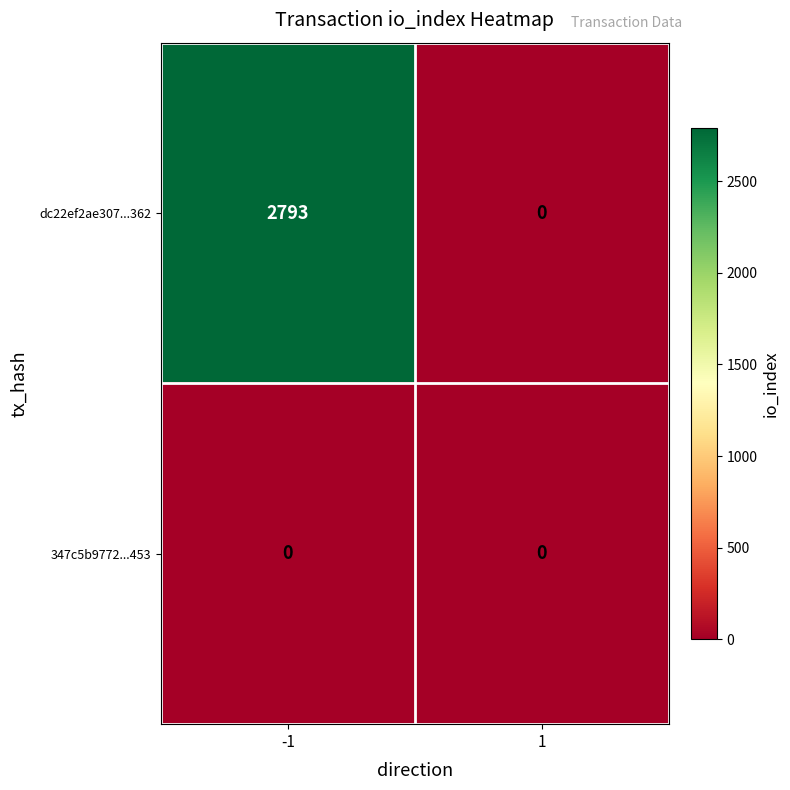

Which series has the largest total across all categories?

dc22ef2ae307...362